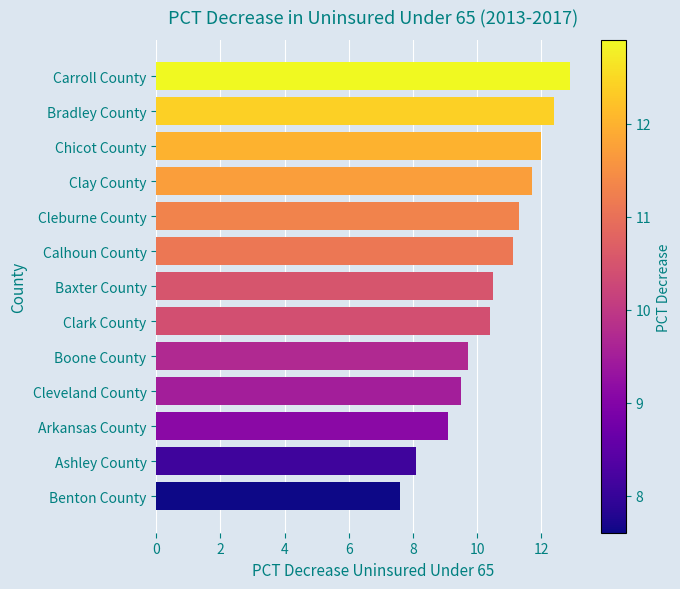

What position from the bottom is Bradley County?

12